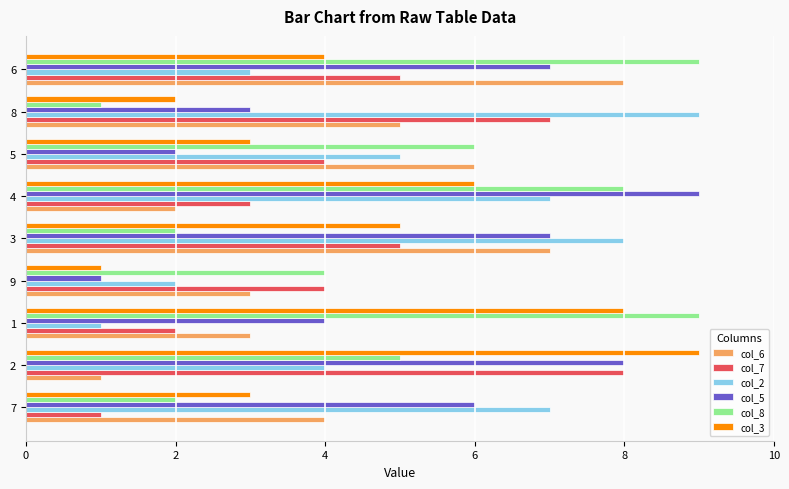

What is the greatest value displayed?

9